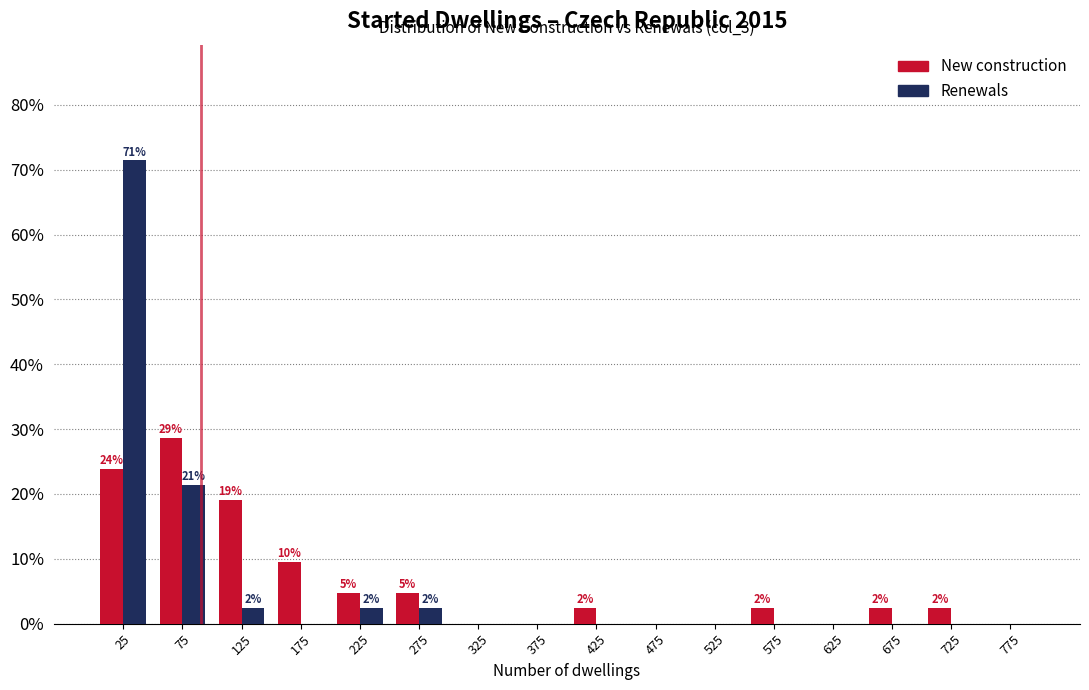

In the New construction series, which range on the x-axis has the tallest bar?

50 to 100